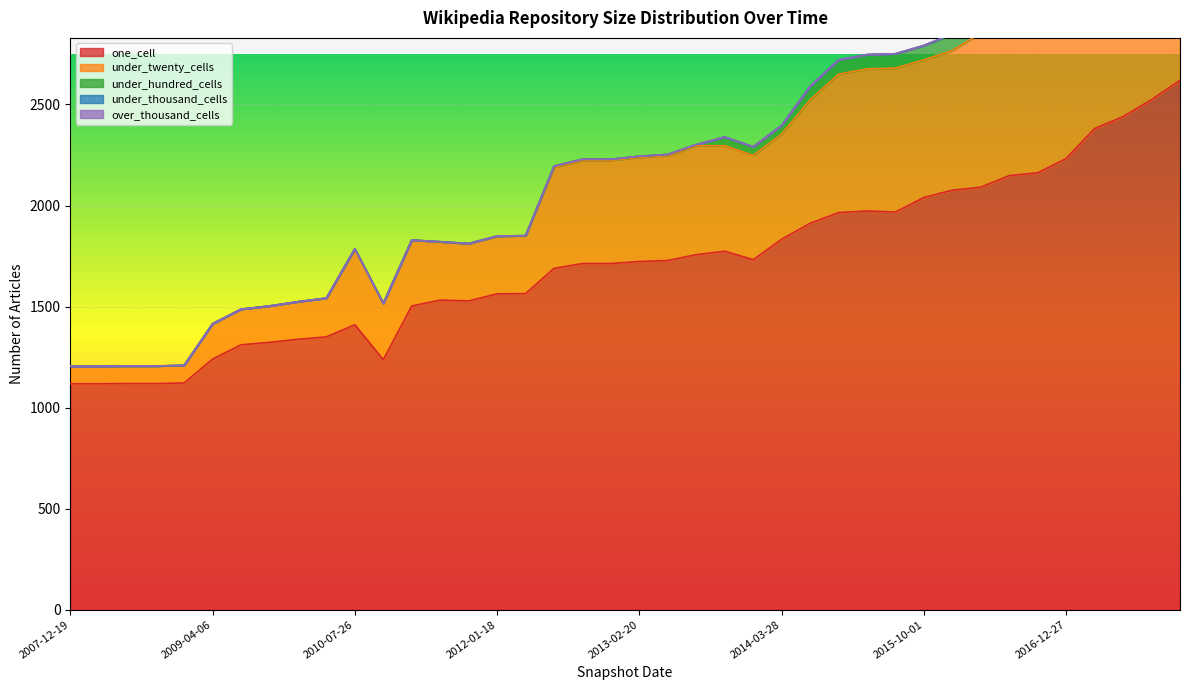

What are all the series names shown in the legend?

one_cell, under_twenty_cells, under_hundred_cells, under_thousand_cells, over_thousand_cells